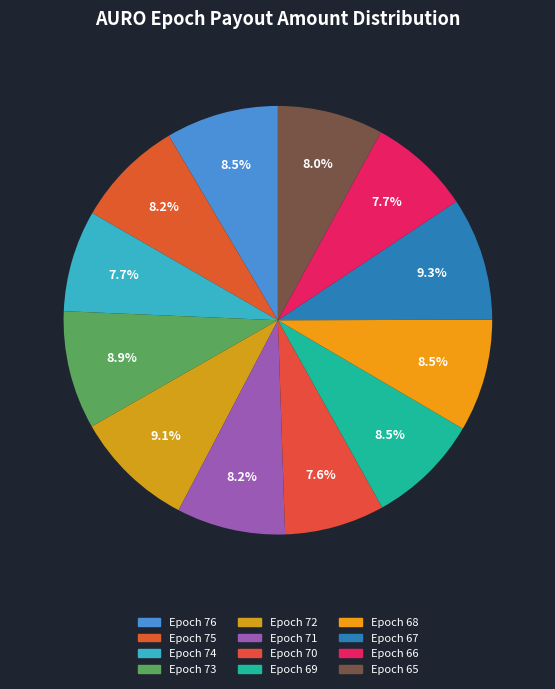

The Epoch 70 slice represents 8% of the pie. True or false?

True